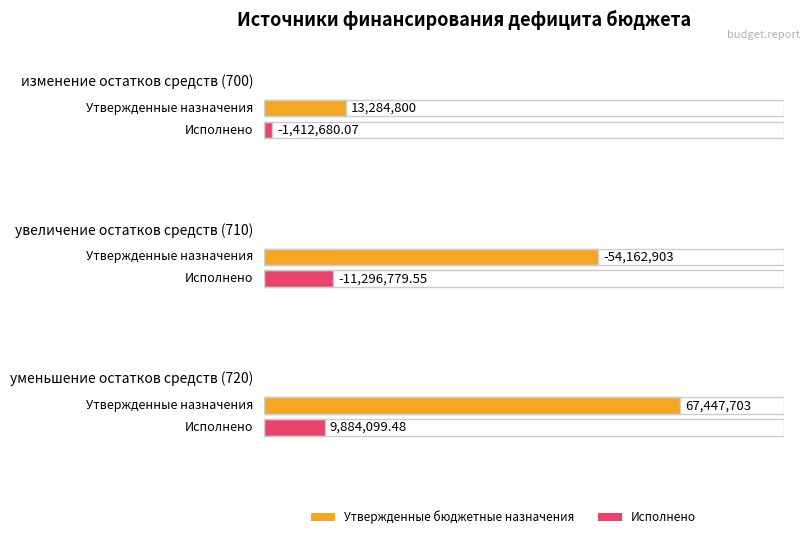

Reading right to left, what are all the values shown in this chart?

Утвержденные бюджетные назначения: 5=67447703.0	4=-54162903.0	3=13284800.0	уменьшение остатков средств (720)=67447703.0	увеличение остатков средств (710)=-54162903.0	изменение остатков средств (700)=13284800.0
Исполнено: 5=9884099.5	4=-11296779.6	3=-1412680.1	уменьшение остатков средств (720)=9884099.5	увеличение остатков средств (710)=-11296779.6	изменение остатков средств (700)=-1412680.1